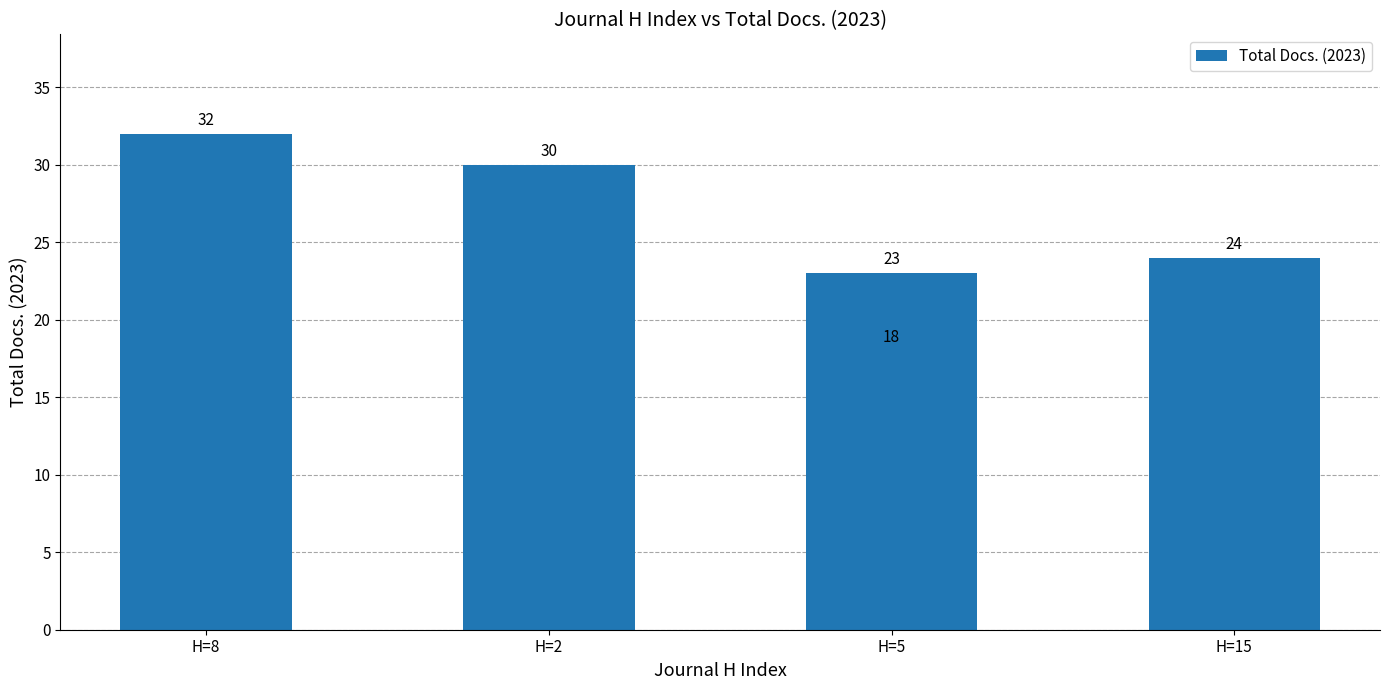

Is it true that the value at H=15 is 6?

False